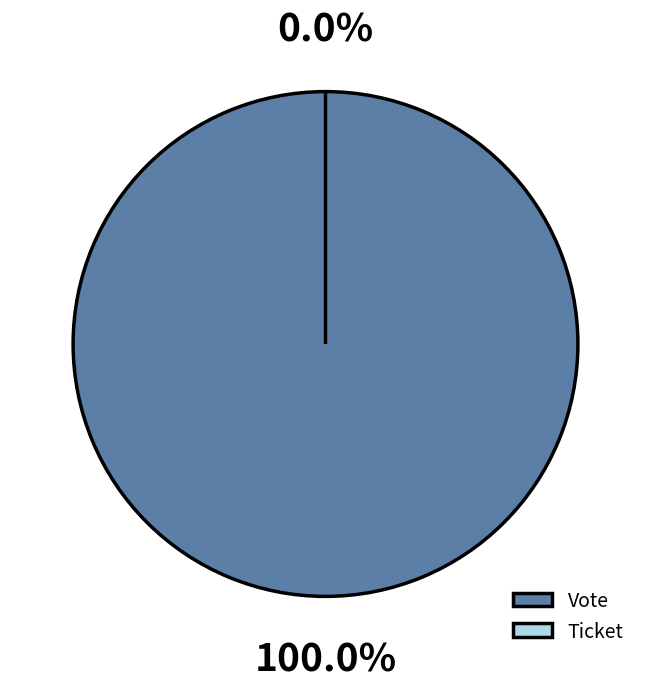

Does any single category account for the majority?

Yes